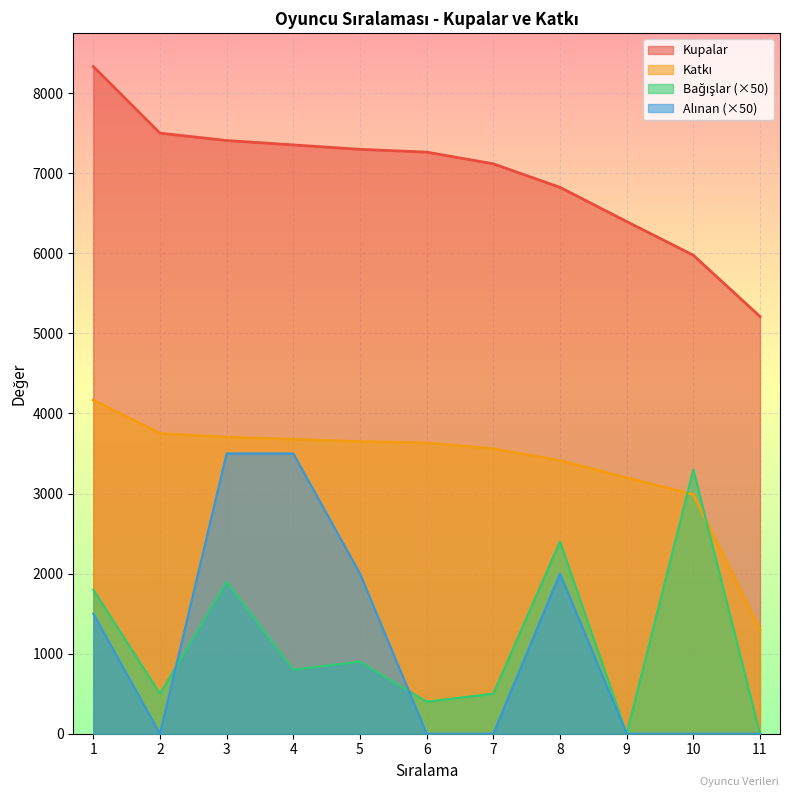

What is the sum of the Alınan values at 7 and 4?

3500